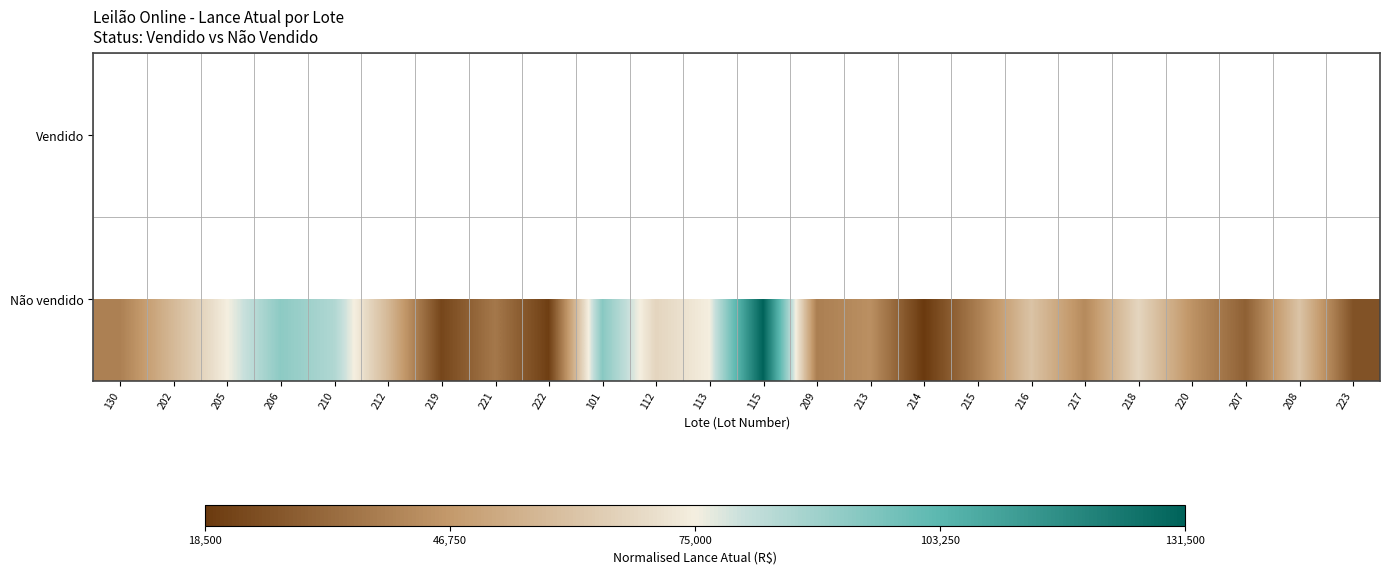

Which label corresponds to the smallest value in the chart?

214